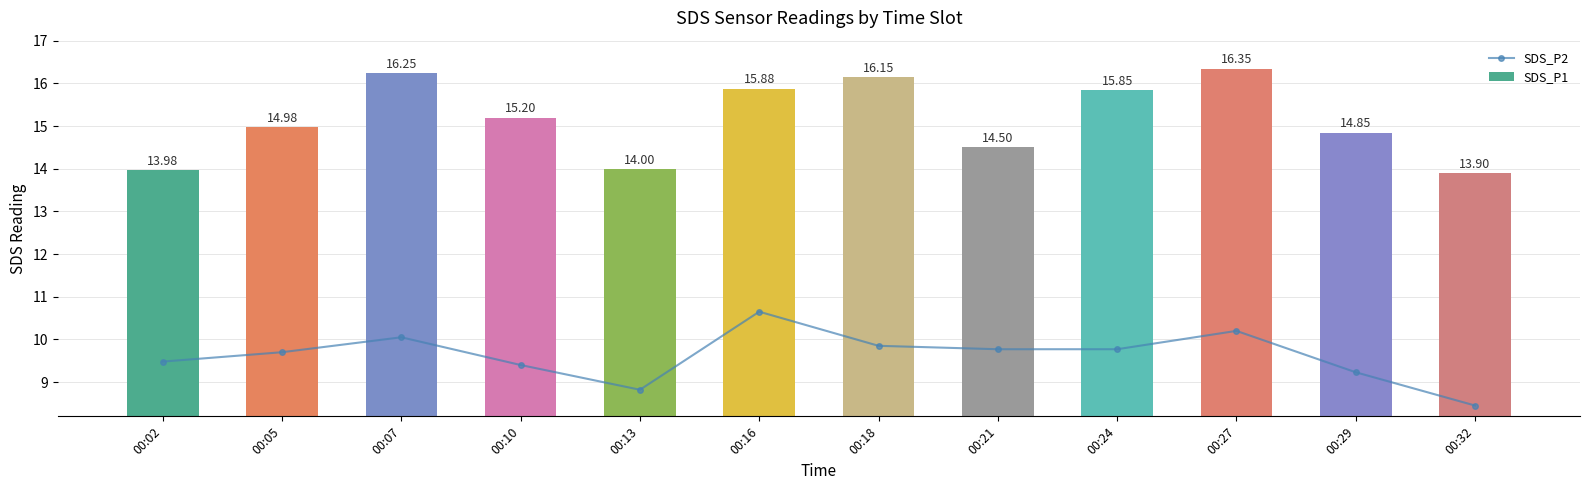

At which category does the chart reach its minimum across all series?

00:32